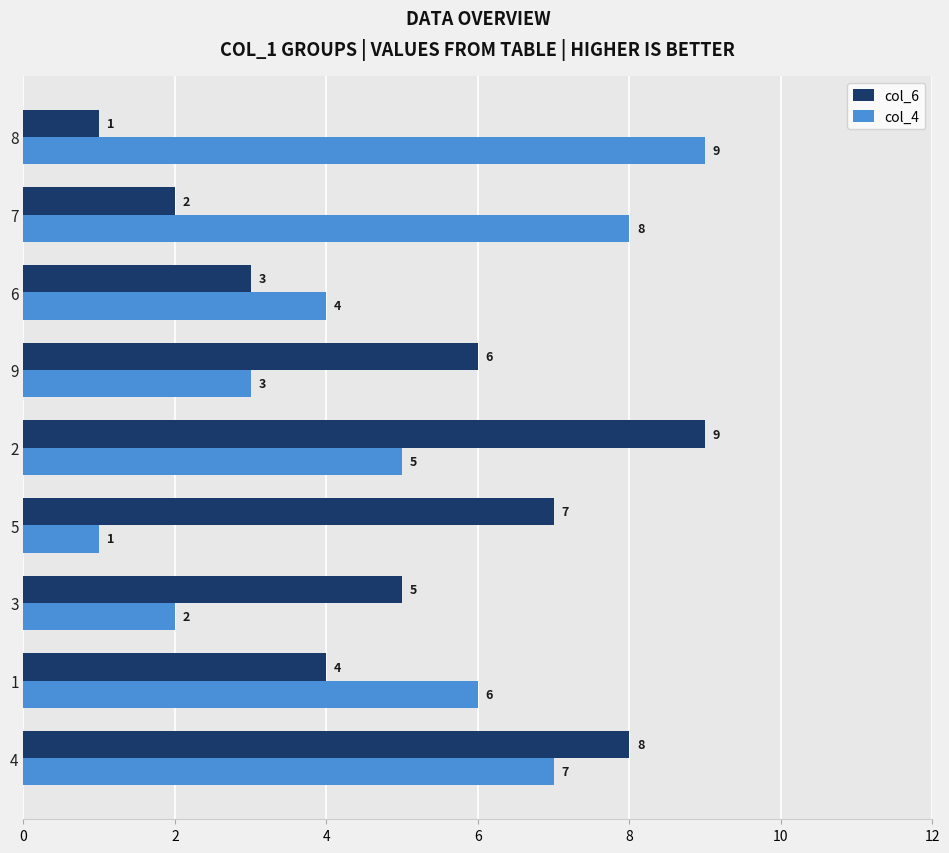

Which series changed the most between 4 and 3?

col_4